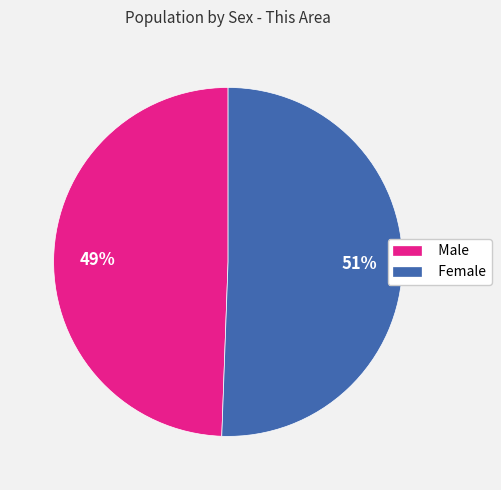

Count the number of slices in the pie.

2